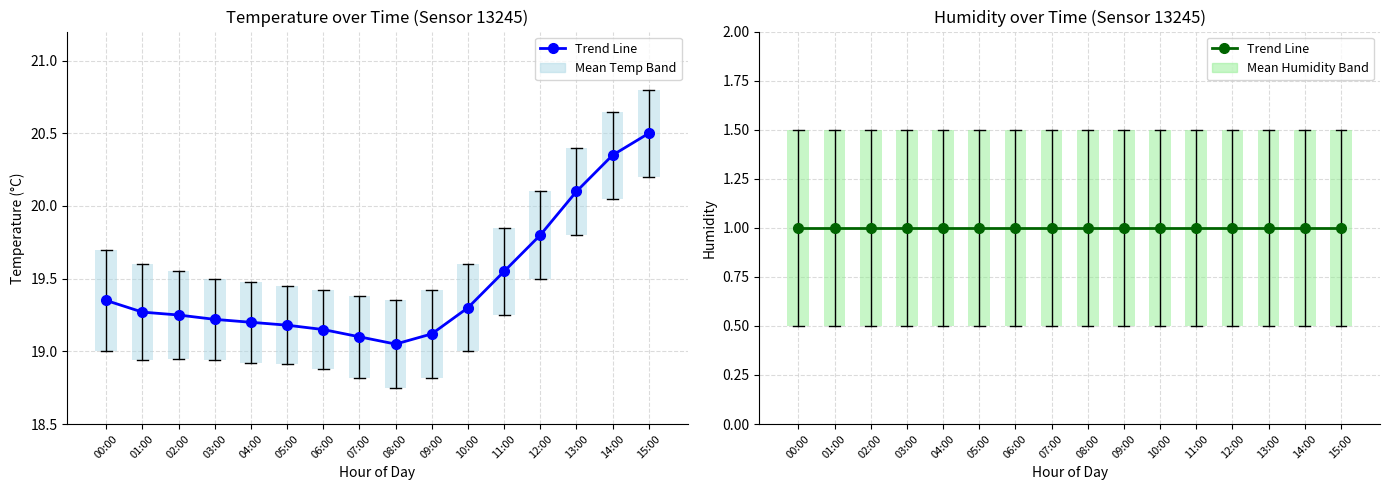

What is the label of the 16th bar from the right?

00:00